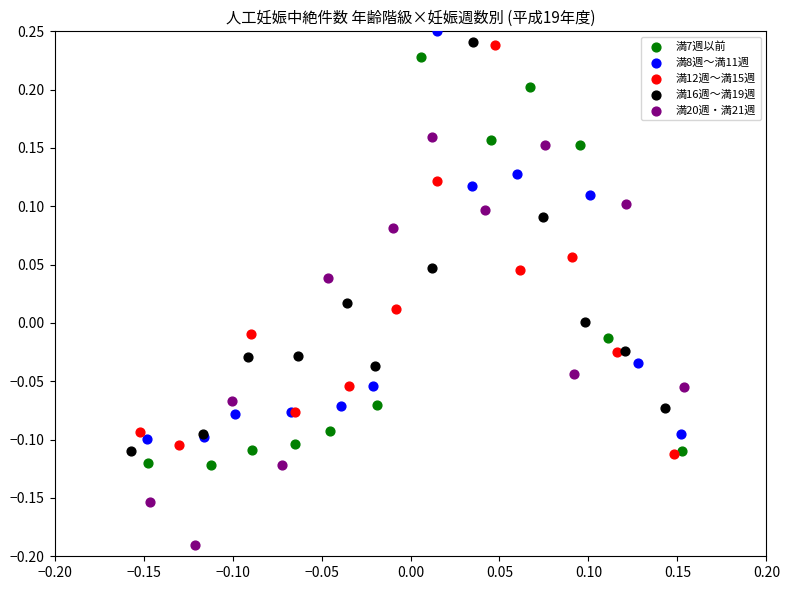

Which series contains the lowest Y value?

満20週・満21週